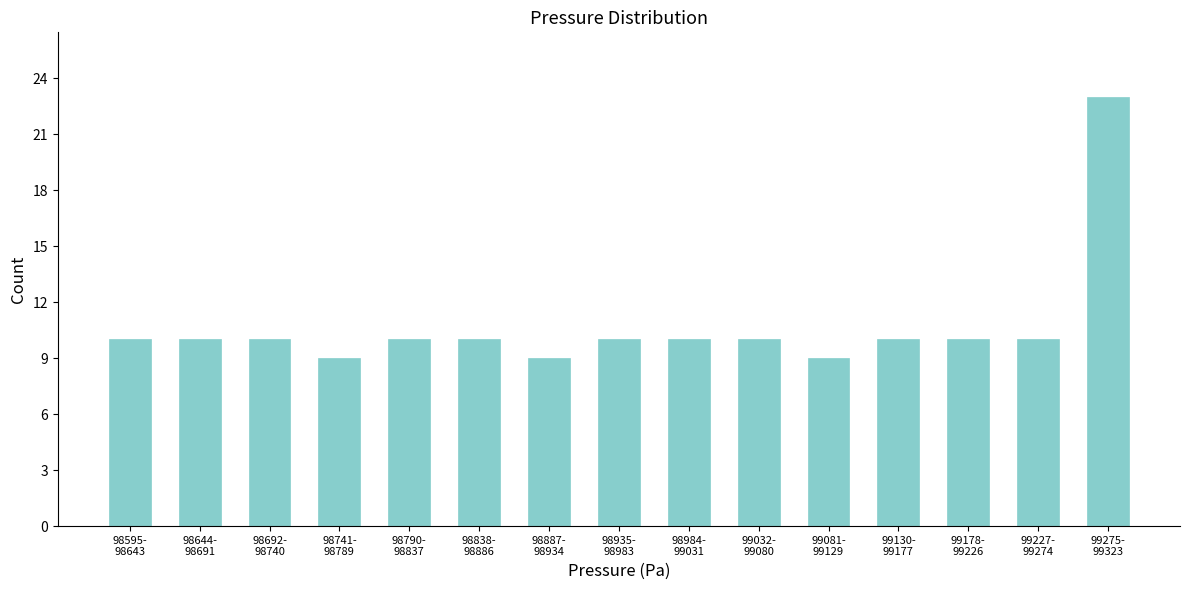

Reading left to right, extract all data points from this chart.

10	10	10	9	10	10	9	10	10	10	9	10	10	10	23